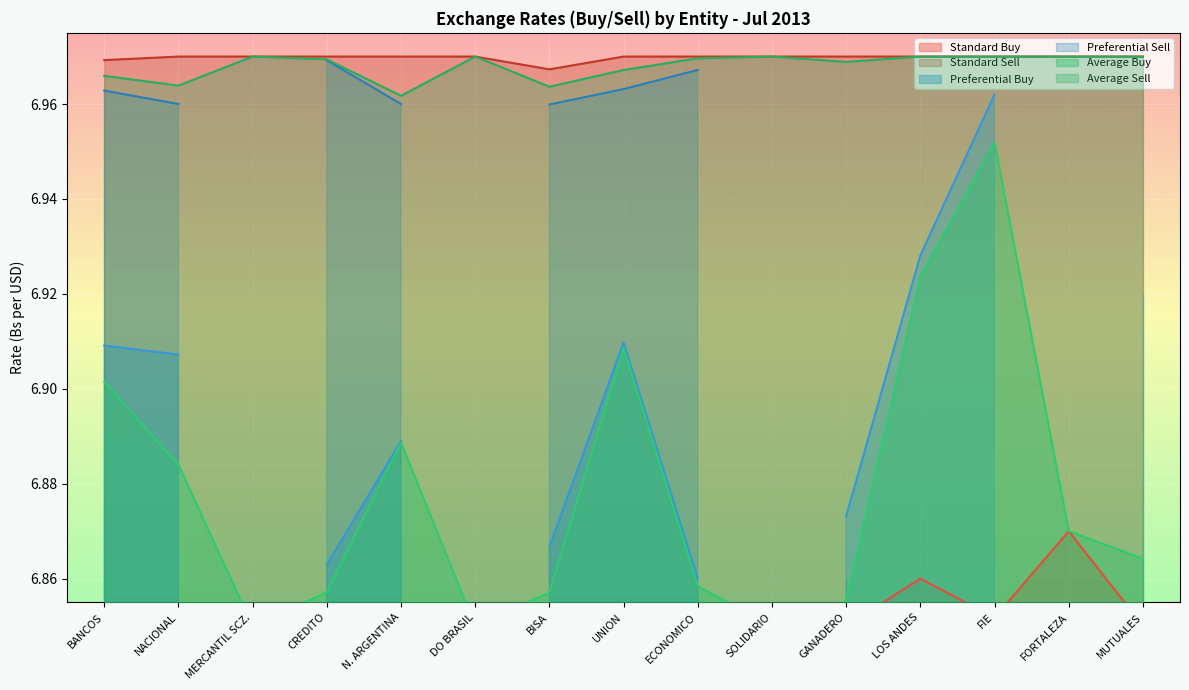

What is the minimum value for Standard Buy?

6.8